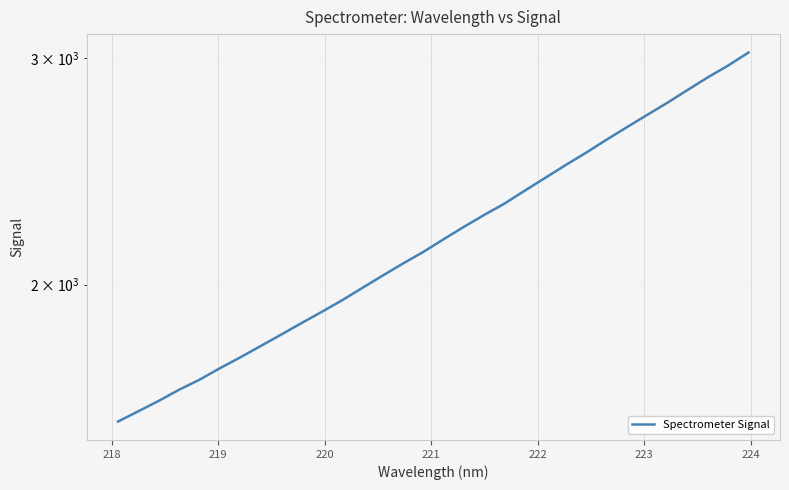

The chart shows a value of 2714.6 at 9. True or false?

False